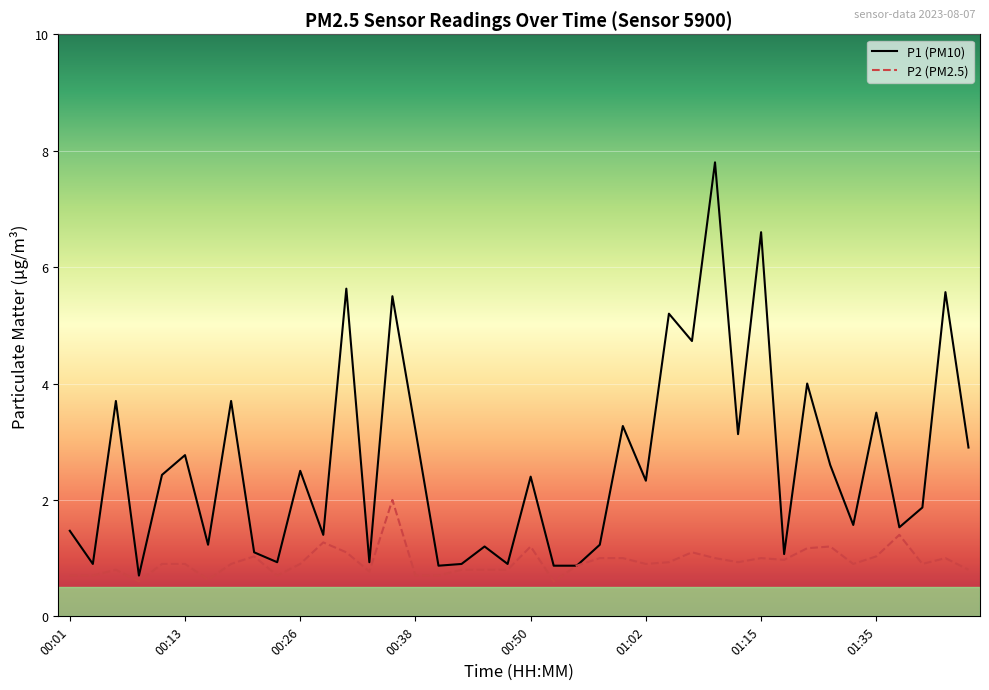

Which series has the widest spread of values?

P1 (PM10)